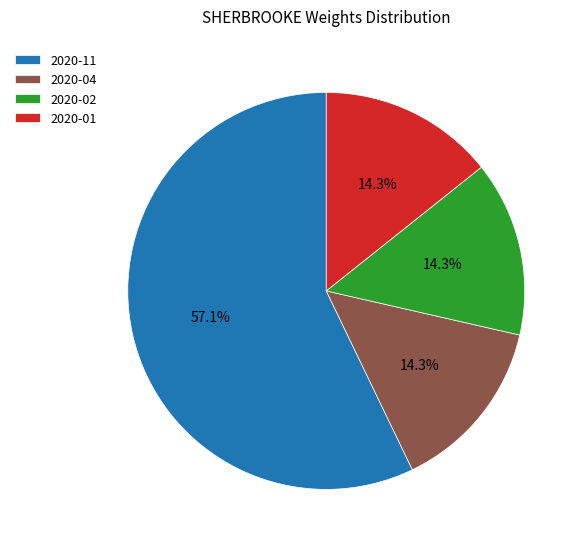

Is there any slice that represents more than half of the pie?

Yes